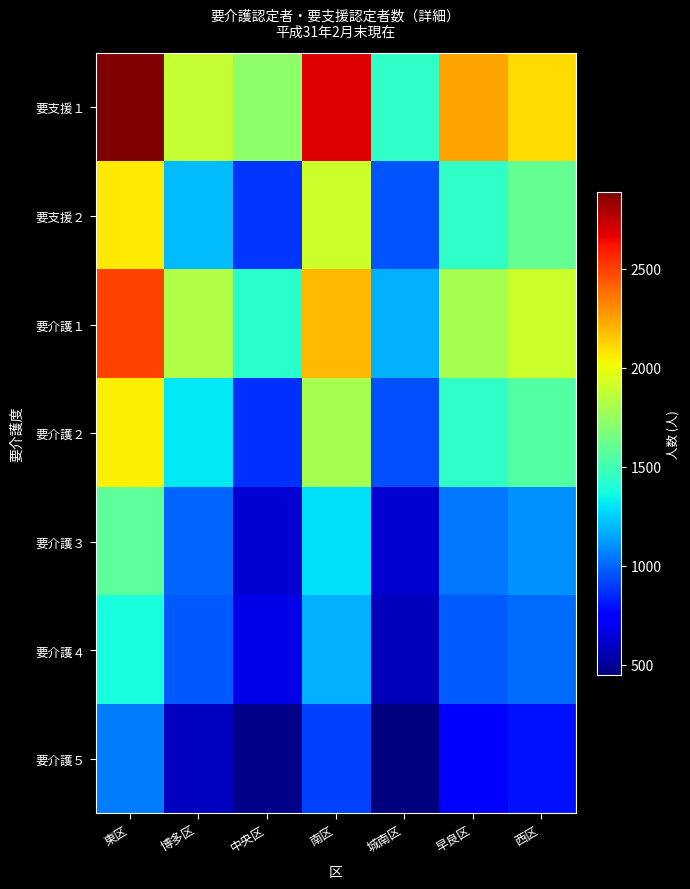

What is the spread (max minus min) of values at 南区?

1766